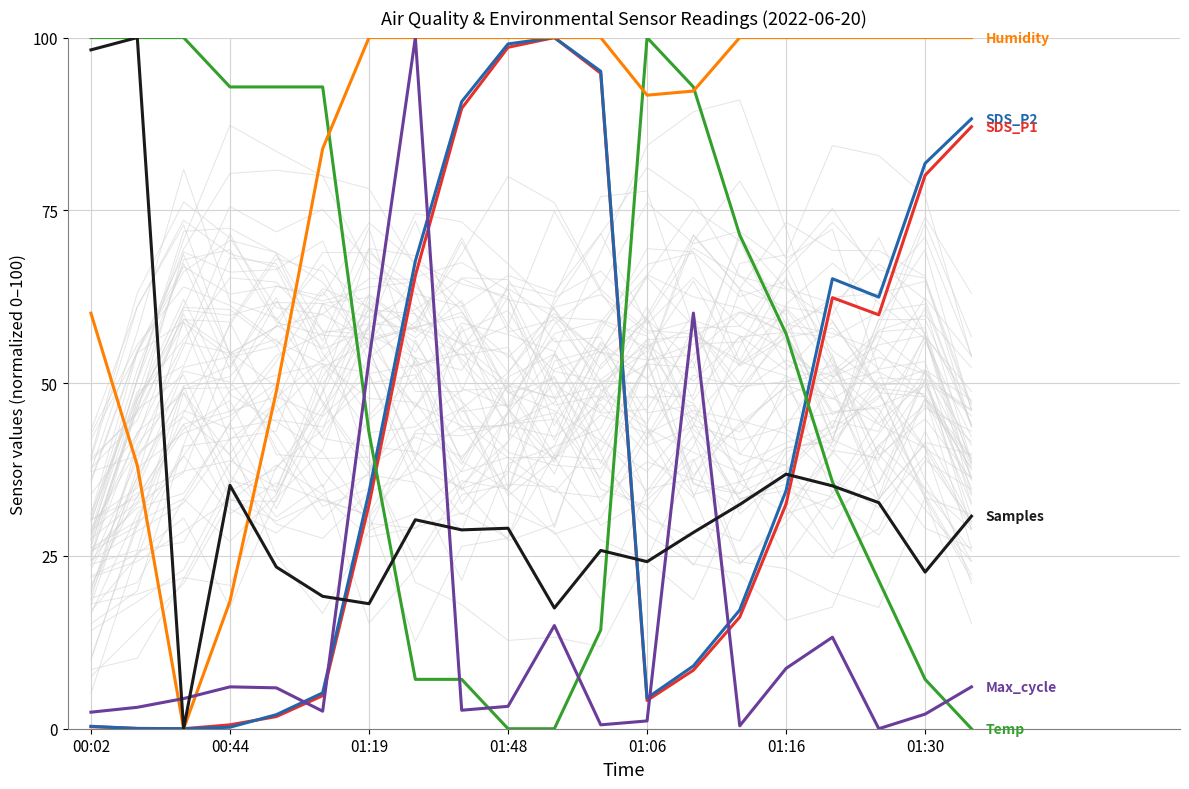

What position from the left is 19?

20